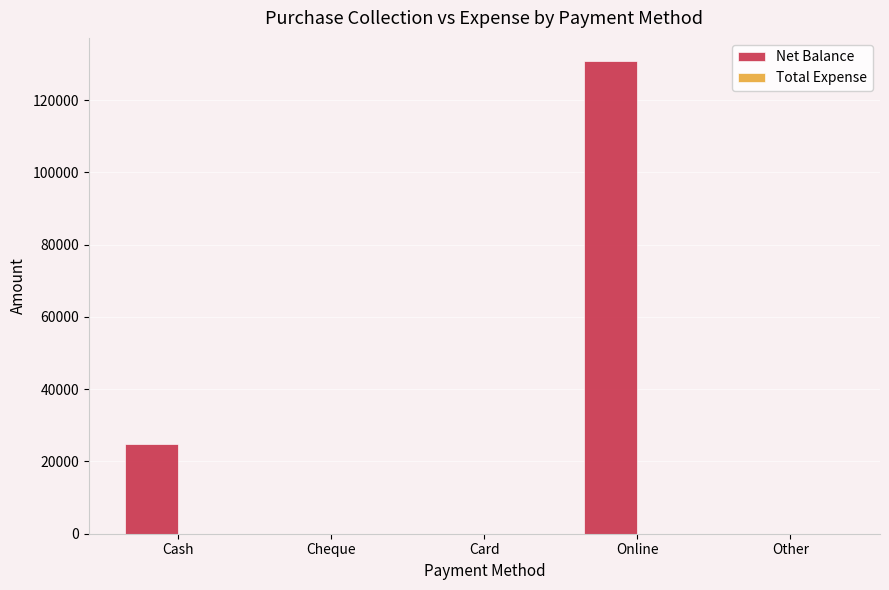

What is the maximum value shown in the chart?

130700